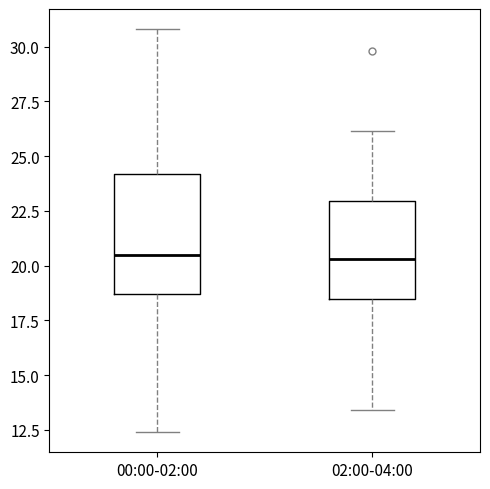

Reading left to right, read every box against the y-axis: the position of its median line, the range the box covers, and the ends of its whiskers. The values are not printed on the chart, so give them approximately, as read against the axis.

00:00-02:00: median 20.5, box 18.5 to 24.0, whiskers 12.5 to 31.0
02:00-04:00: median 20.5, box 18.5 to 23.0, whiskers 13.5 to 26.0